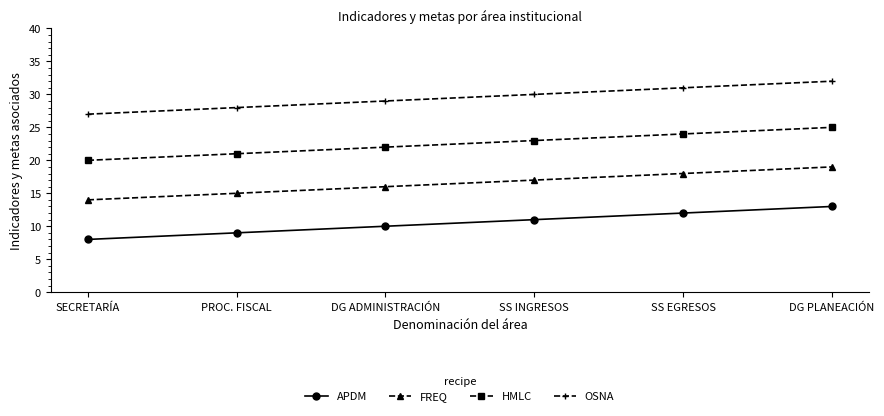

True or false: FREQ and APDM intersect in this chart.

False